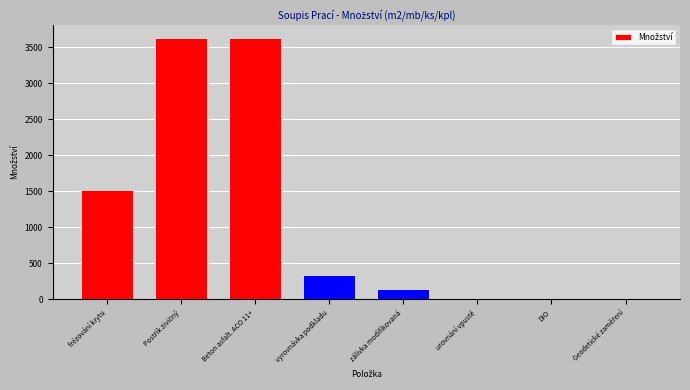

What is the sum of all values?

9238.2